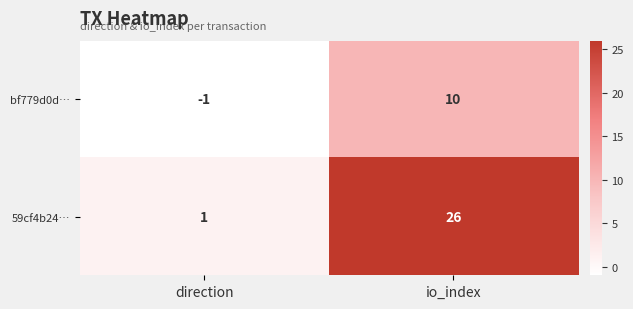

Rank the categories by 59cf4b24… value from highest to lowest.

io_index, direction